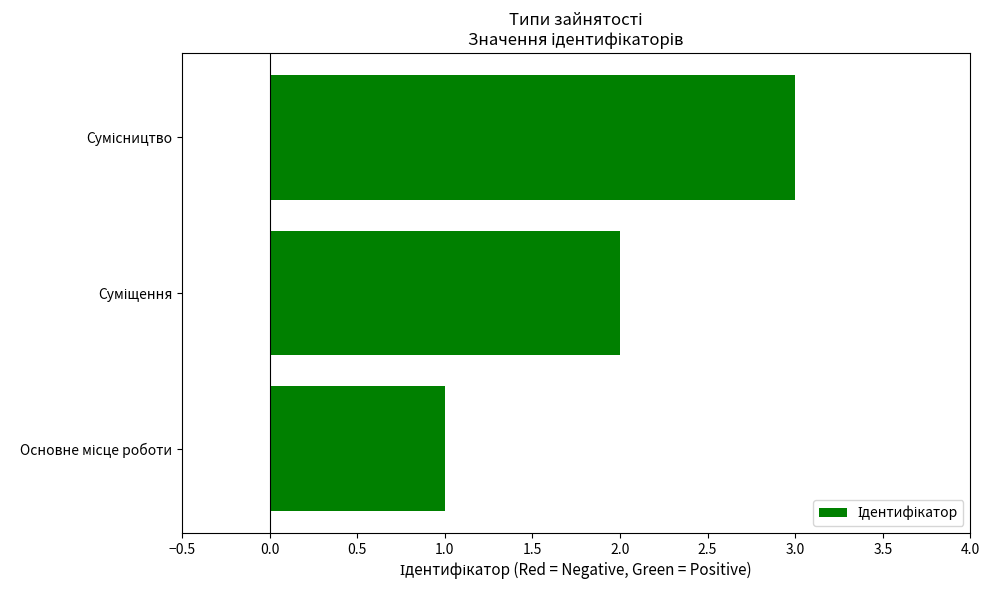

What is the sum of all values?

6